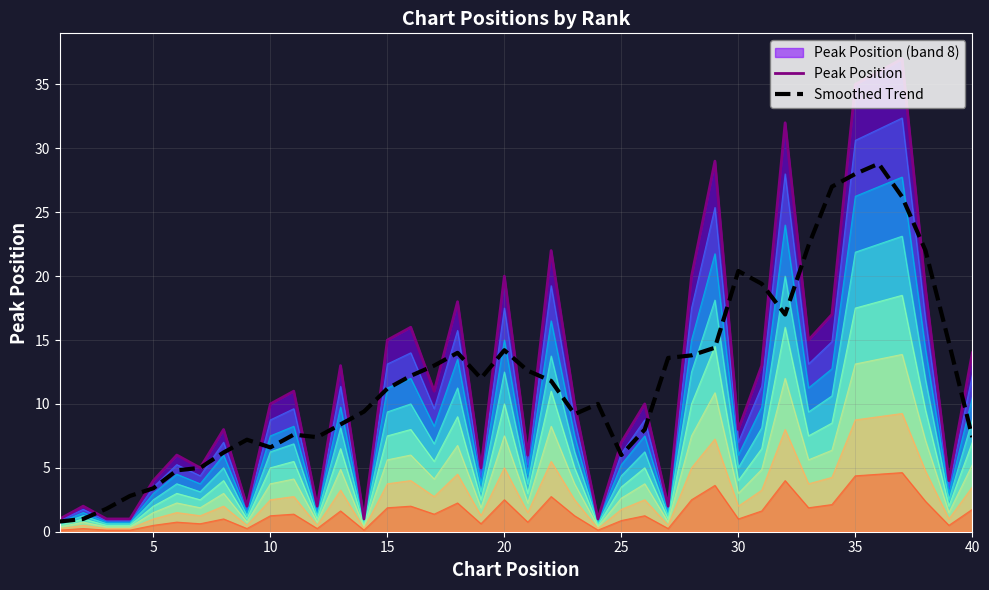

Which series has the largest total across all categories?

Peak Position